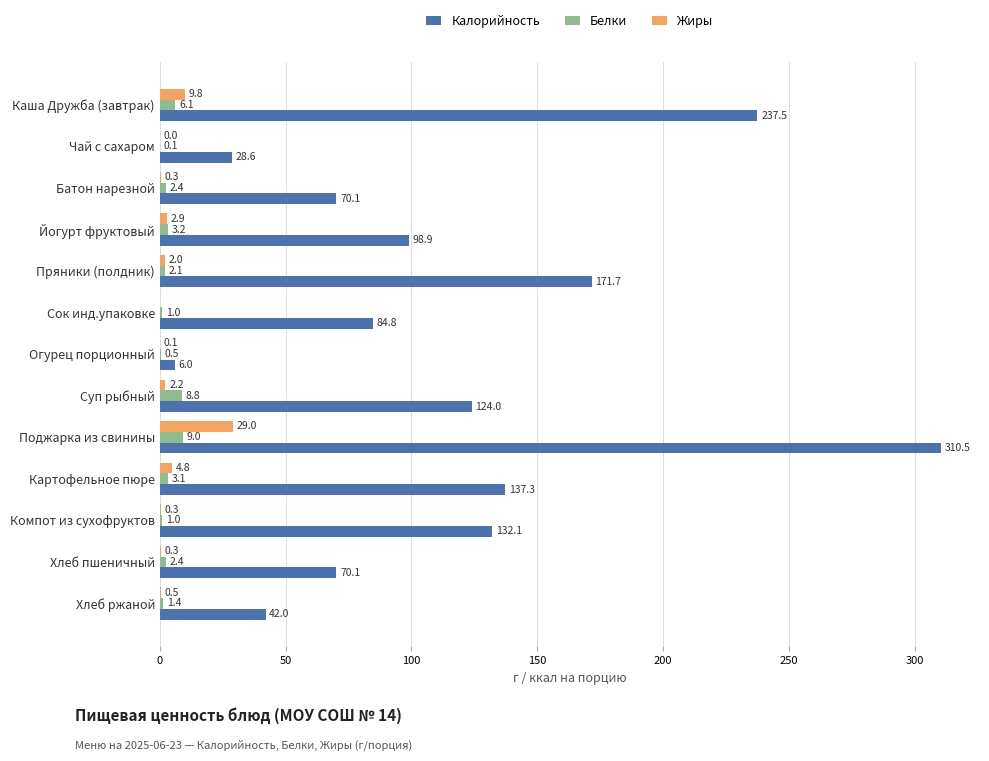

Which category has the highest value in the Калорийность series?

Поджарка из свинины